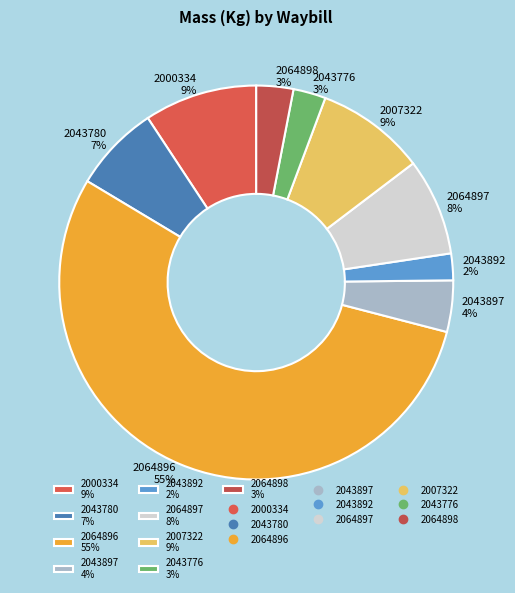

To the nearest percent, what portion does 2043780 7% represent?

7%